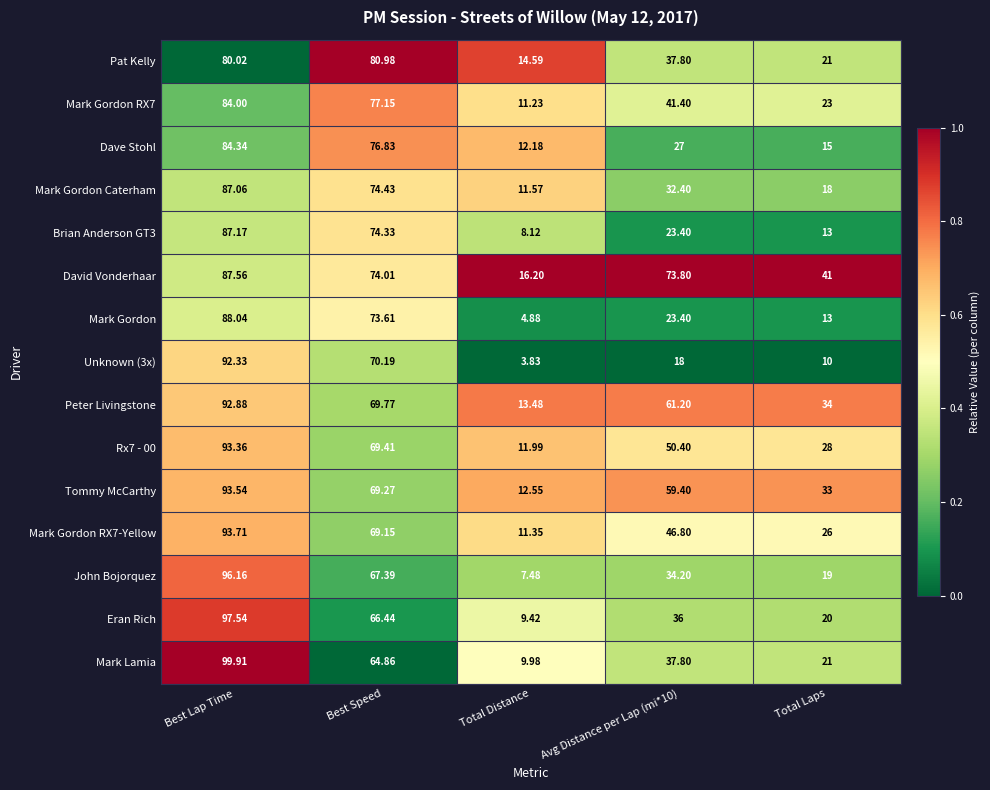

How many categories are shown in the chart?

5